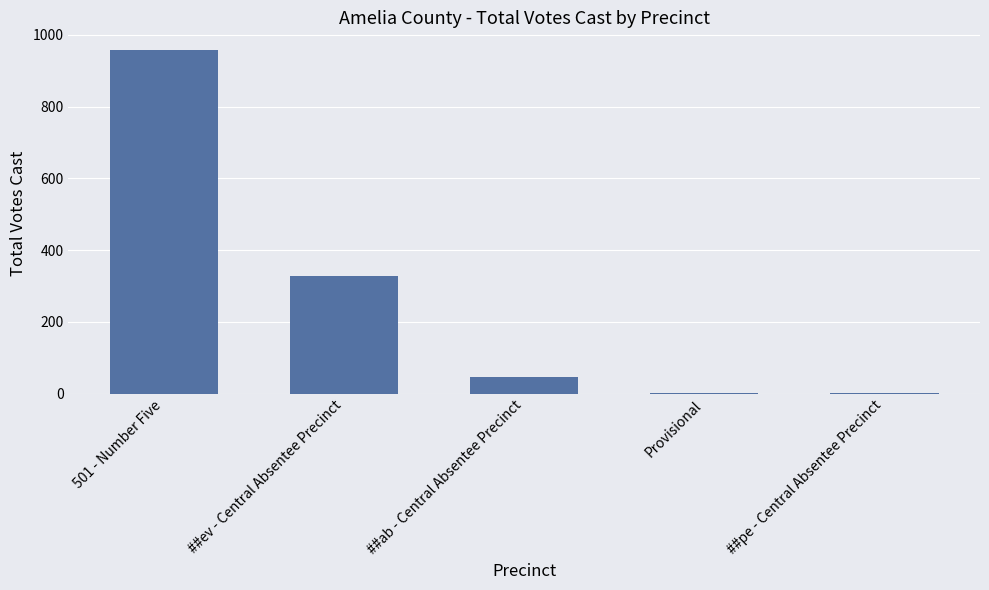

Is it true that the value at ##ev - Central Absentee Precinct is 453?

False